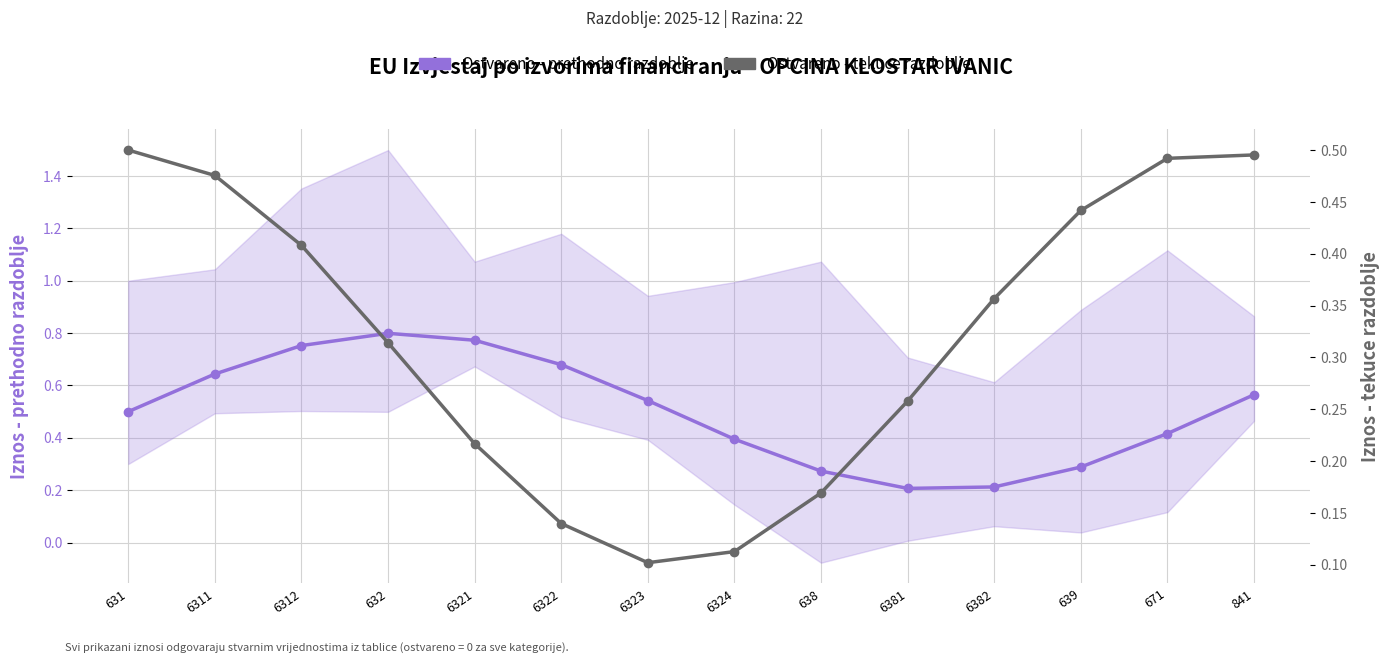

Rank the series at 6381 from lowest to highest value.

Ostvareno - prethodno razdoblje, Ostvareno - tekuce razdoblje